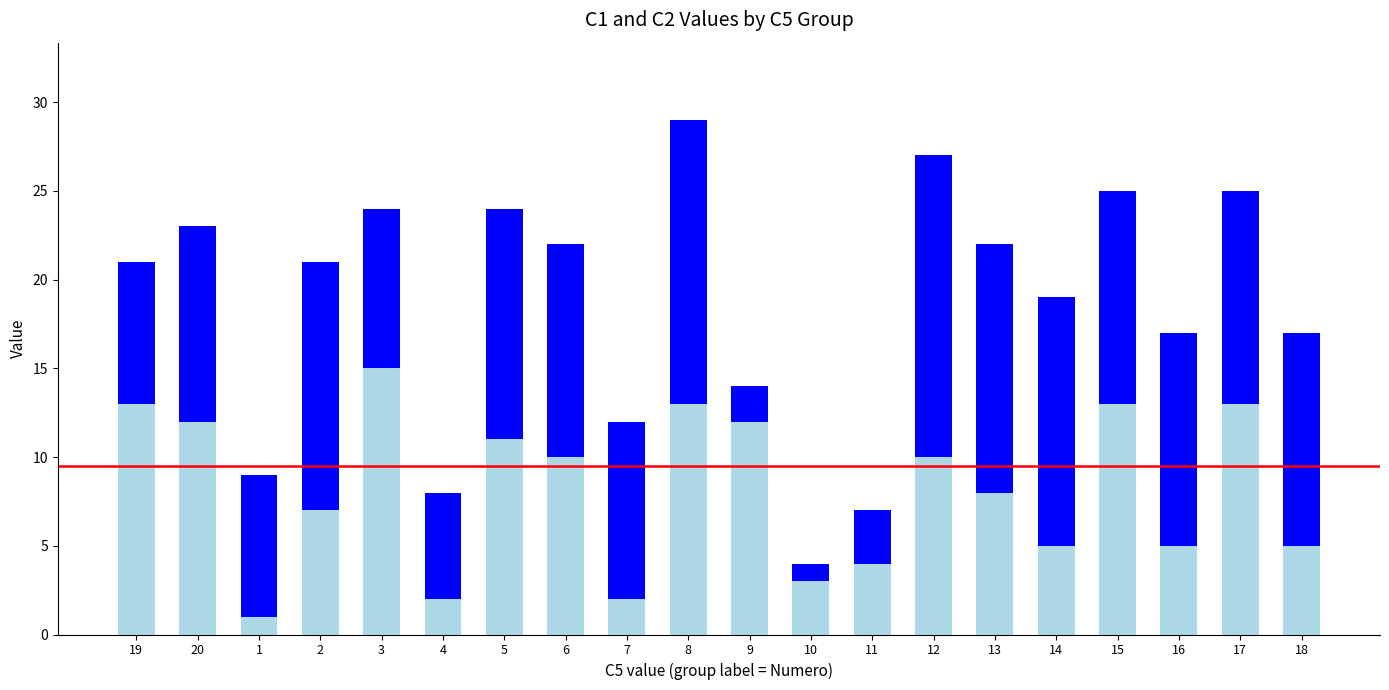

At which category is the sum across all series the highest?

8